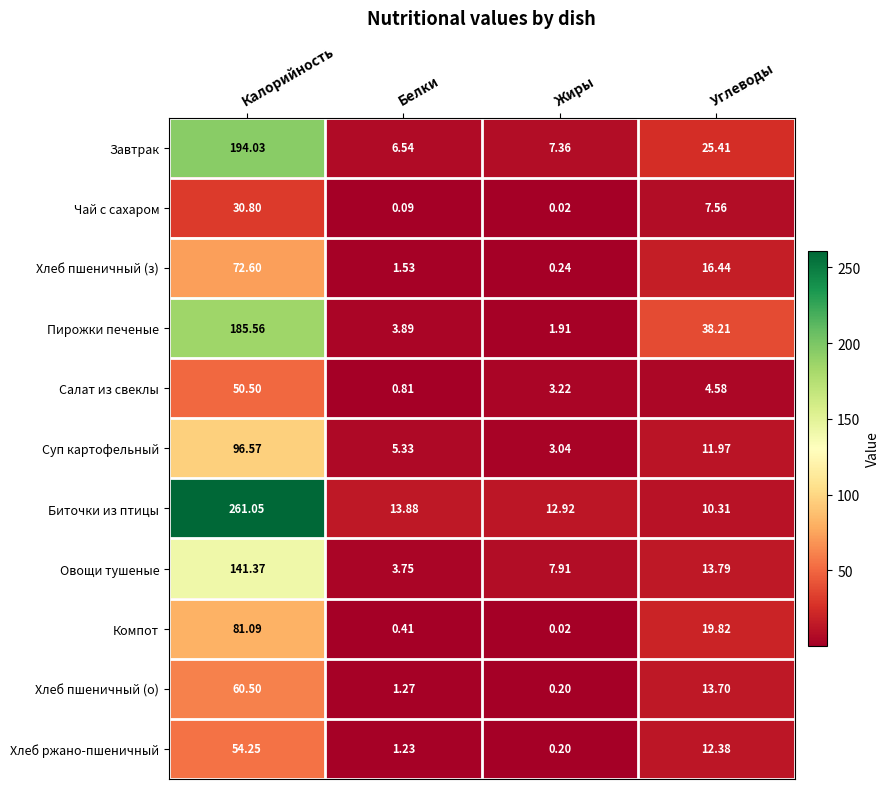

At which label is Салат из свеклы closest to 25?

Углеводы